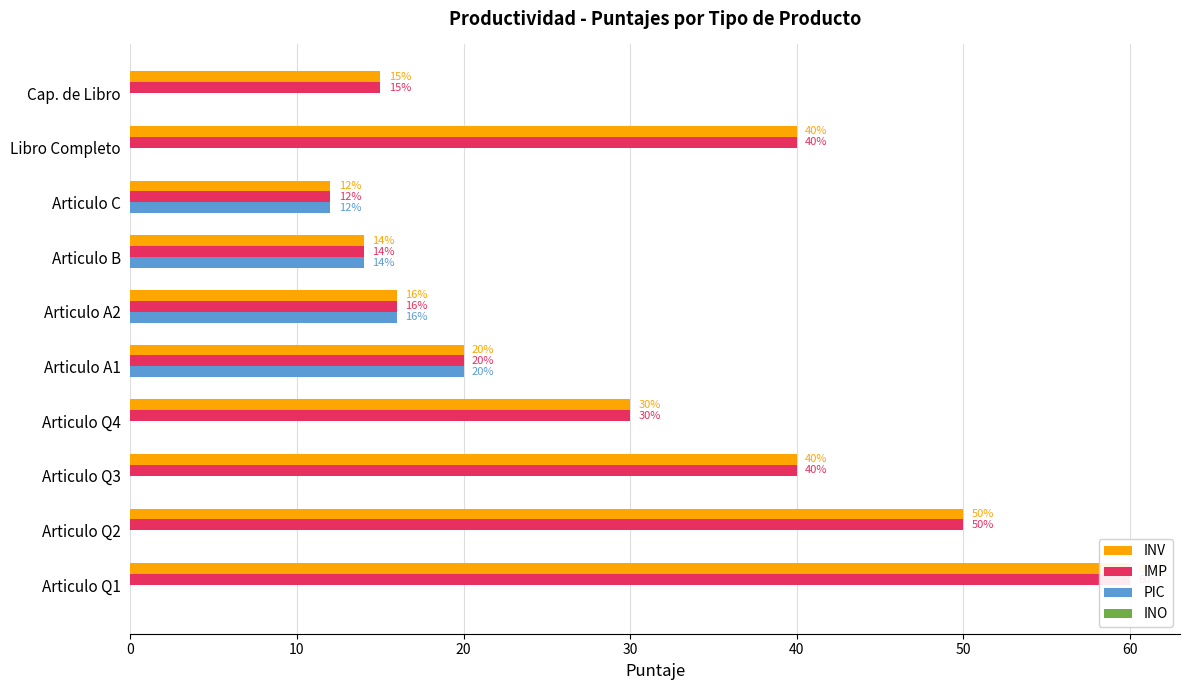

True or false: PIC has a value of 26.4 at Articulo A2.

False